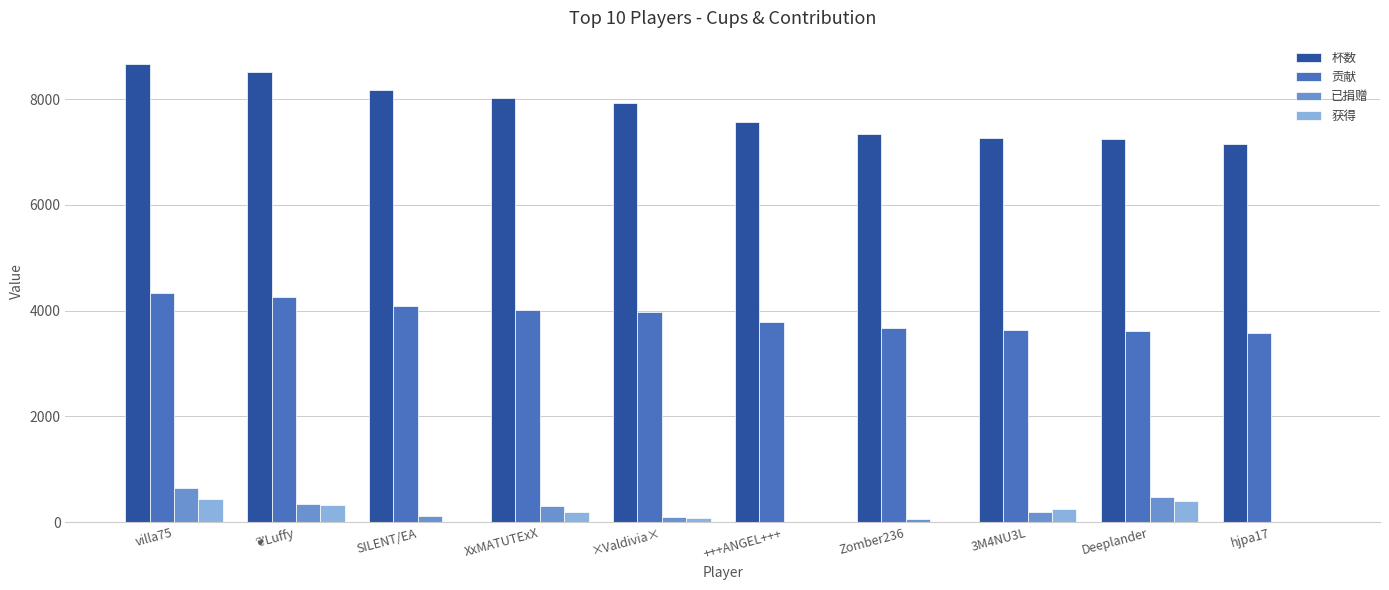

What is the greatest value displayed?

8672